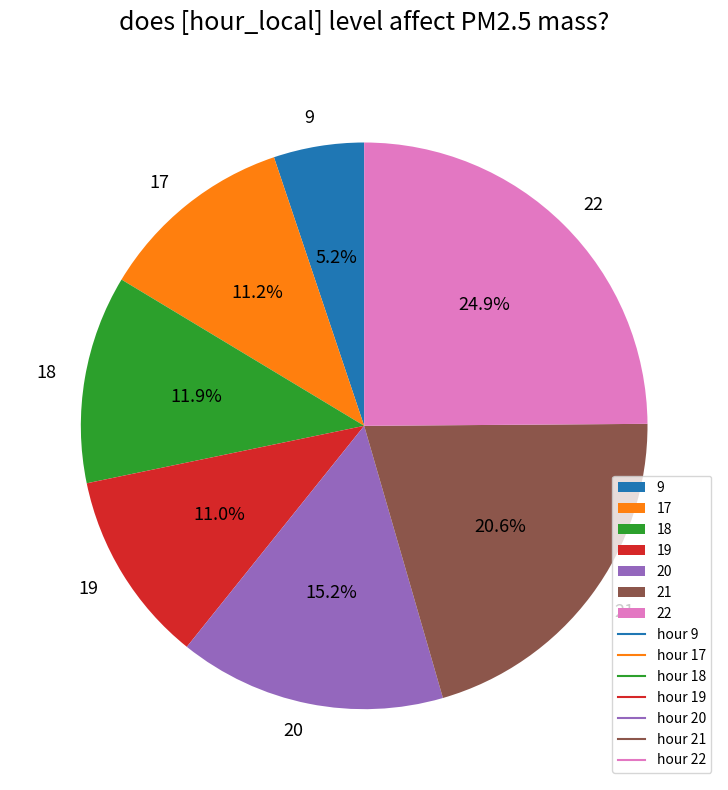

To the nearest percent, what portion does 9 represent?

5%